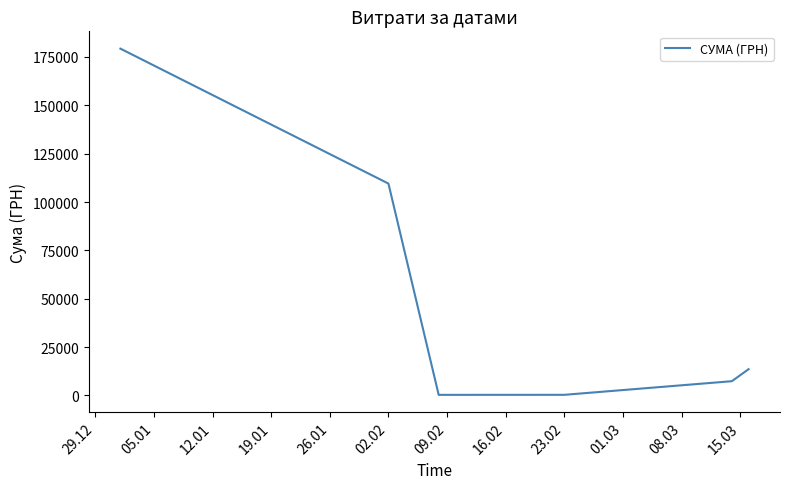

True or false: there are more than 2 points higher than both neighbors.

False